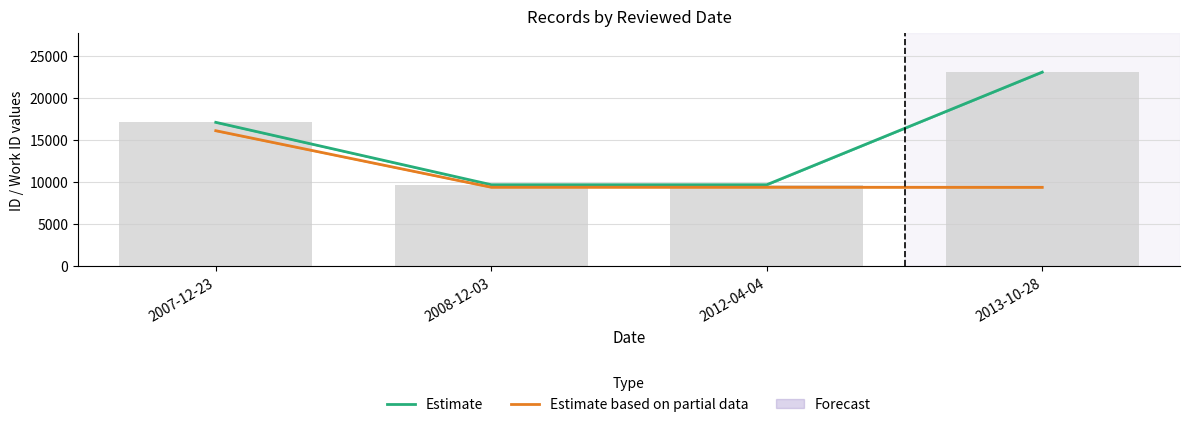

True or false: Estimate has a value of 16976.5 at 2008-12-03.

False